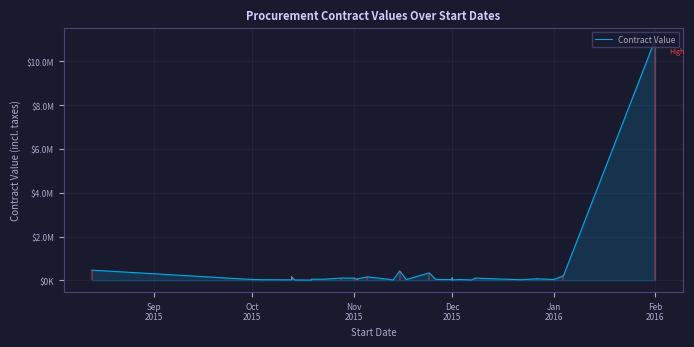

How many lines are shown in the chart?

1